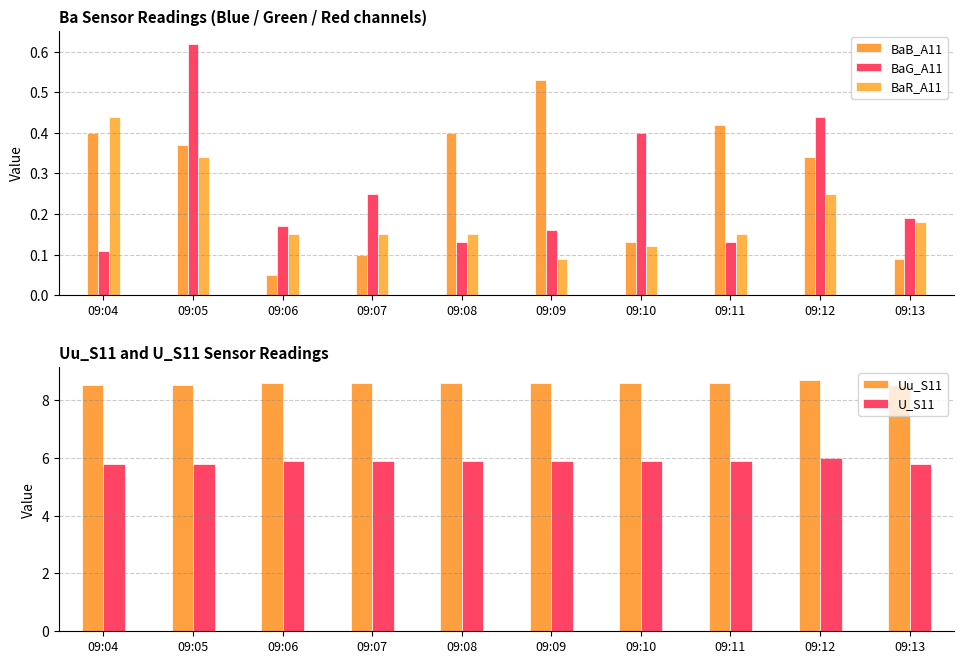

At which label does BaG_A11 reach its minimum?

09:04